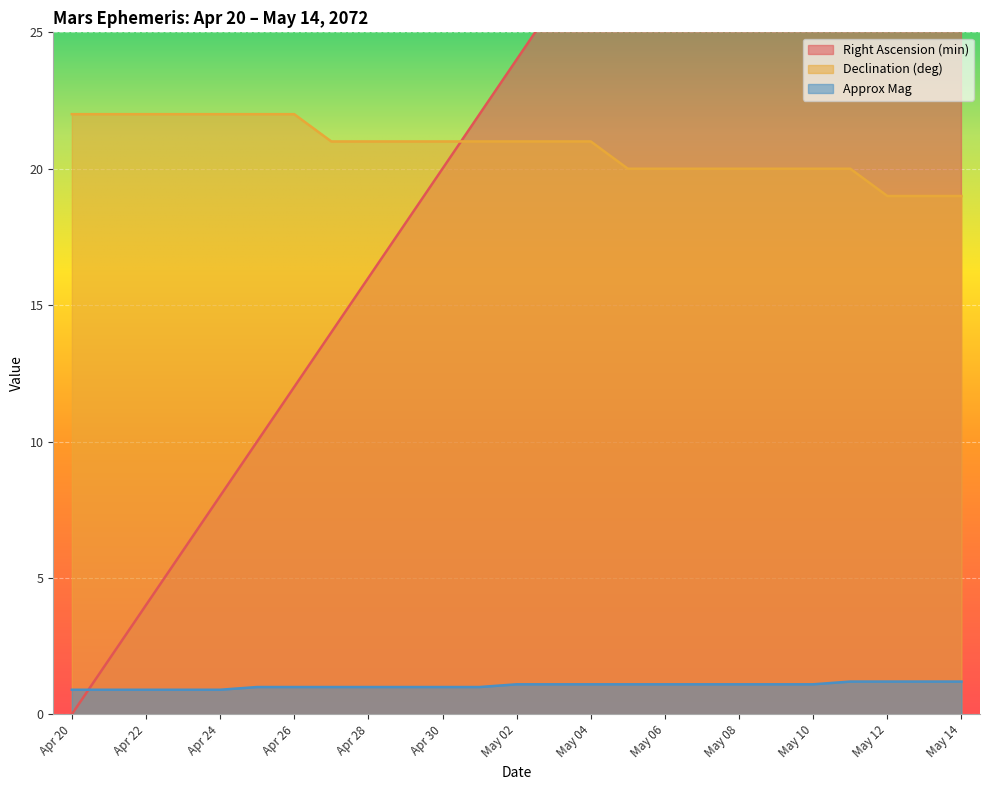

What is the value of the Right Ascension (min) point at the 5th from the left?

8.0